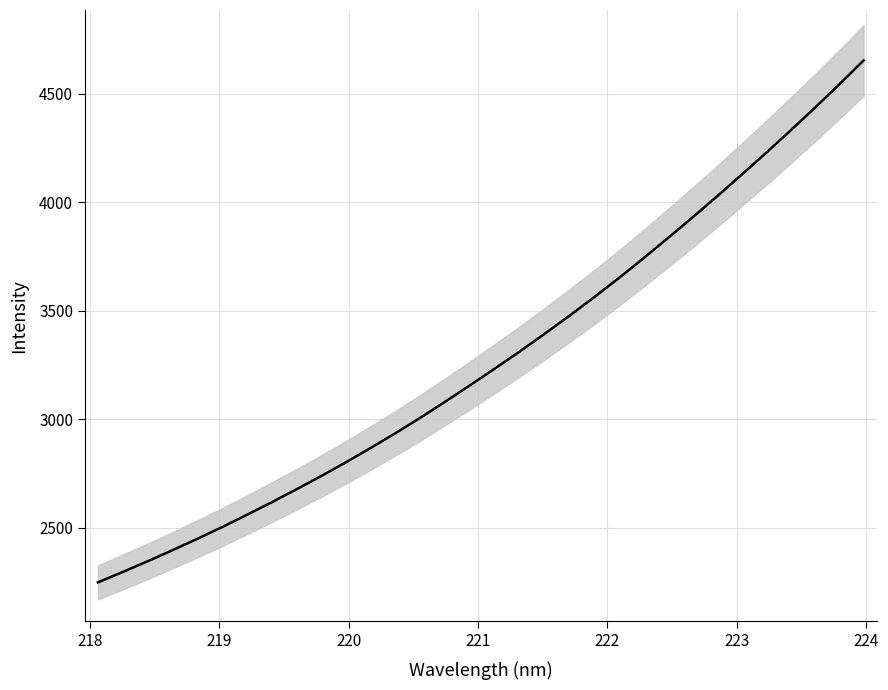

True or false: there are more than 0 points higher than both neighbors.

False